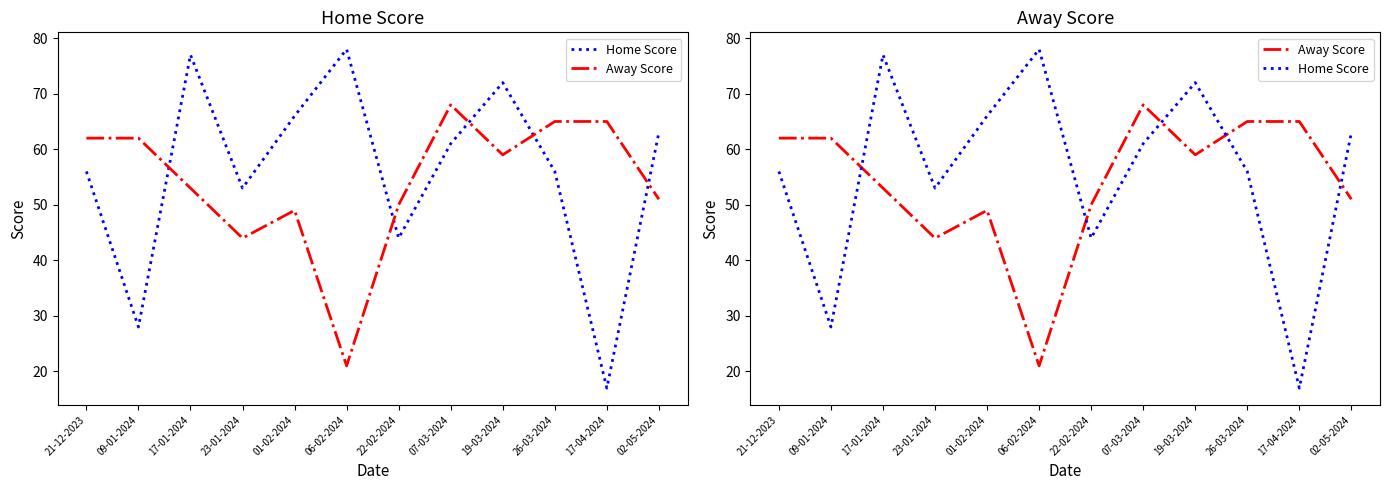

Which series changed the most between 21-12-2023 and 07-03-2024?

Away Score